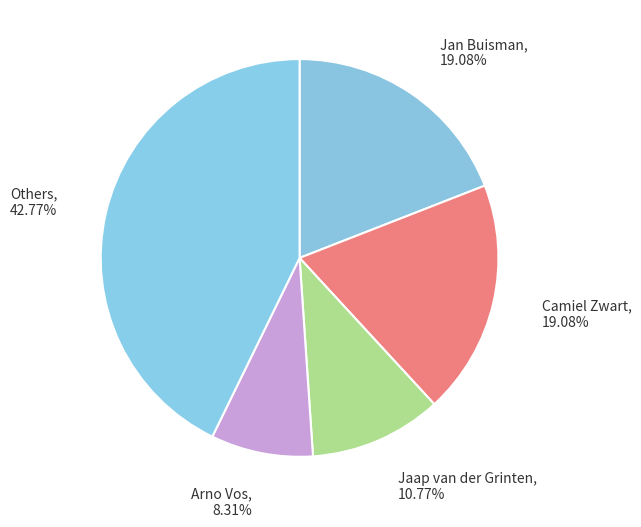

Does Arno Vos represent more than half of the total?

No